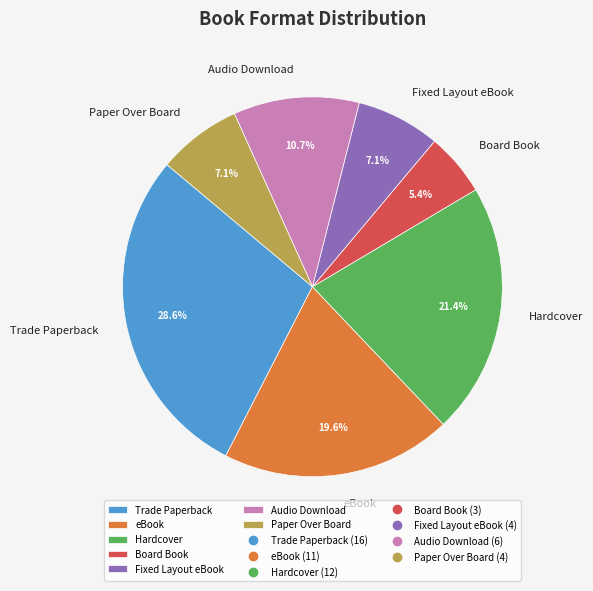

How many segments does this pie chart have?

7